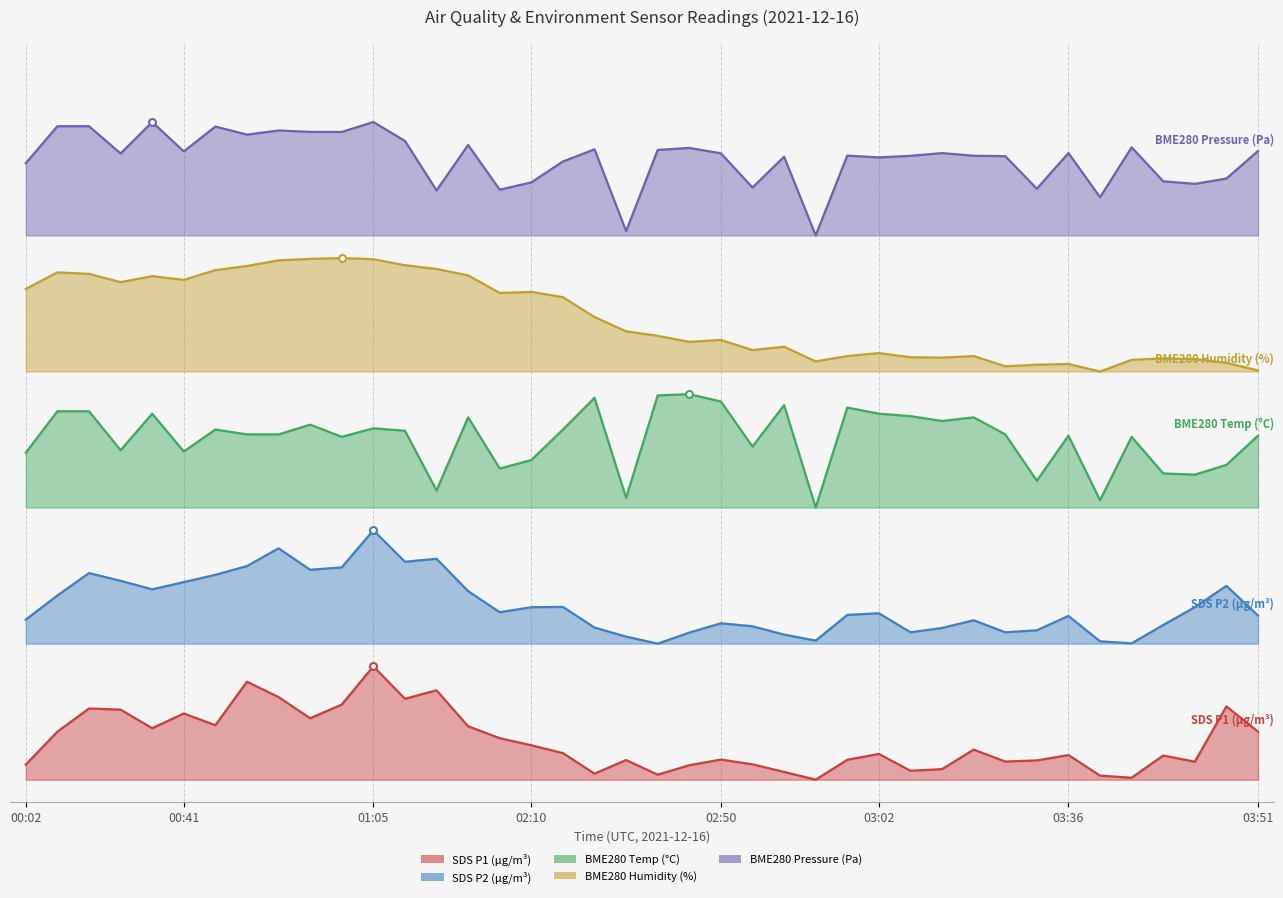

True or false: BME280_temperature and BME280_humidity intersect in this chart.

False